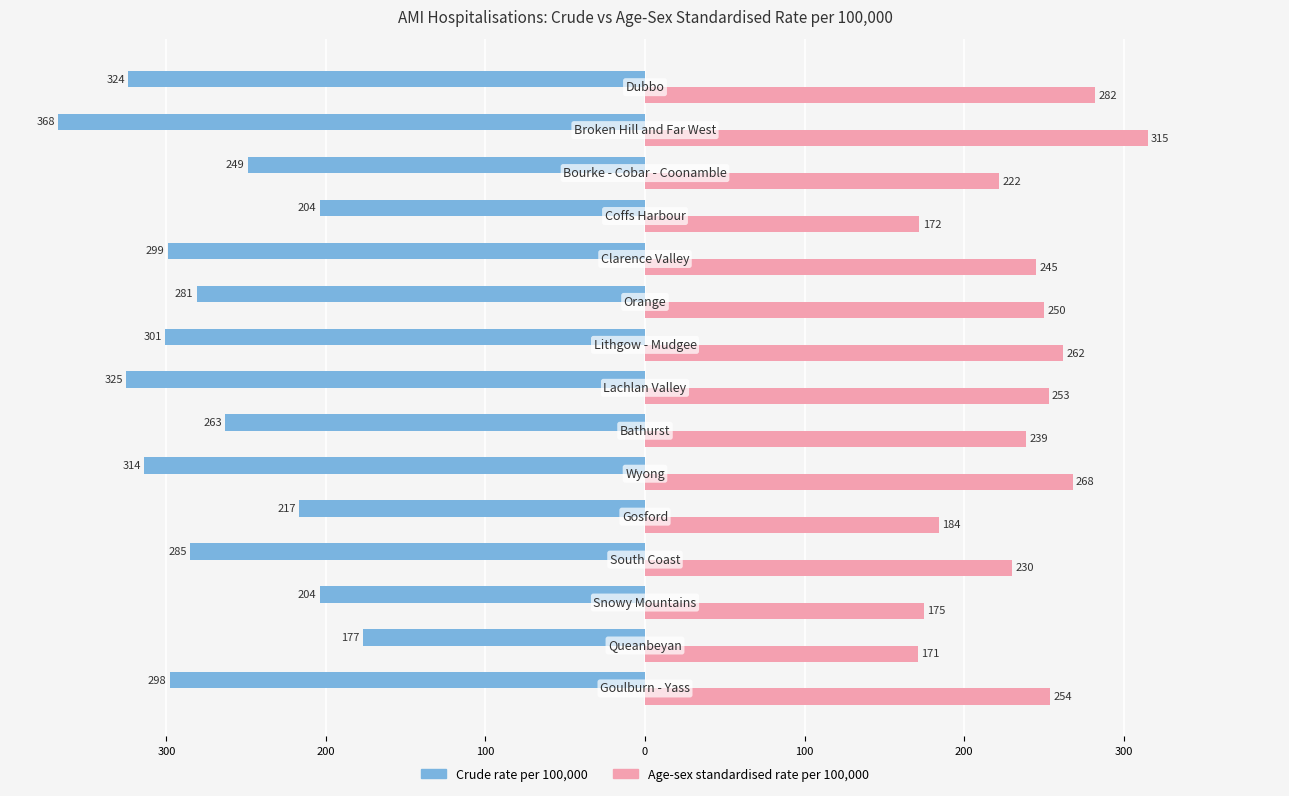

What are all the series names shown in the legend?

Crude rate per 100,000, Age-sex standardised rate per 100,000